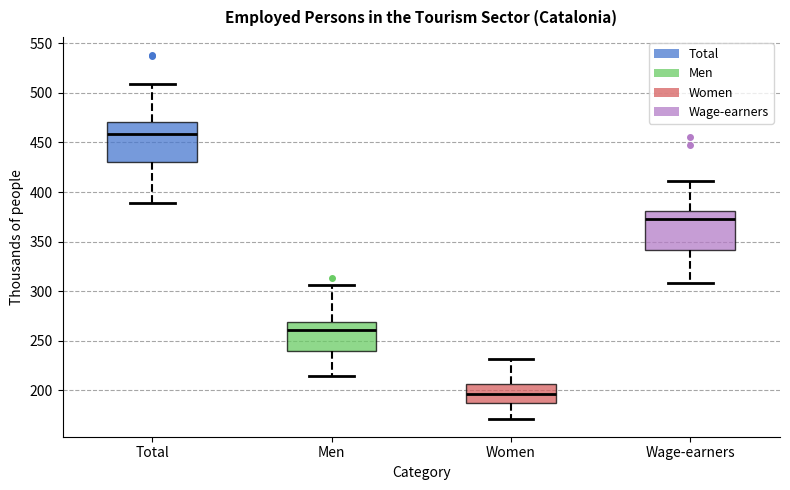

Which box's median line is the highest?

Total